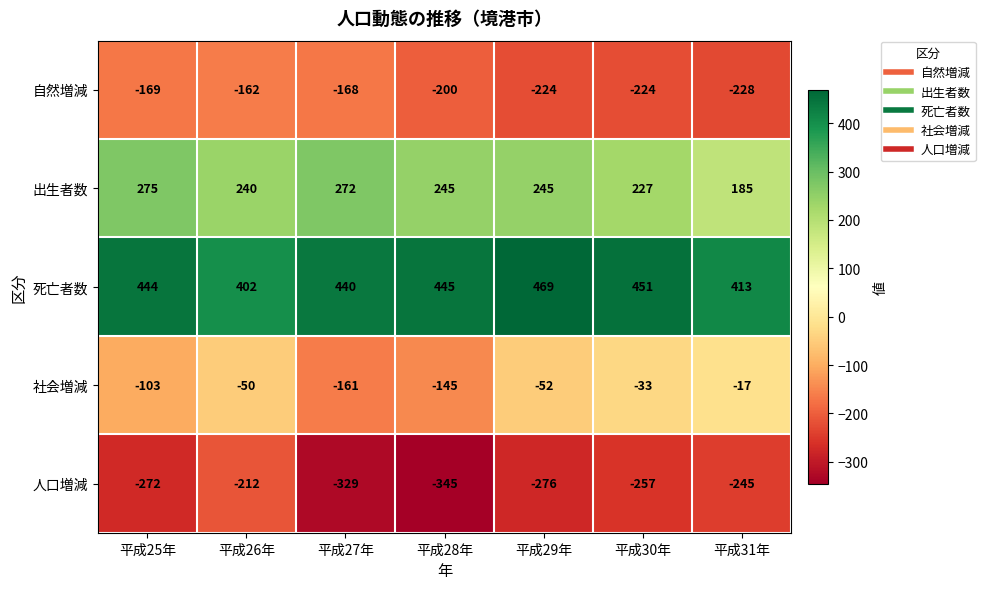

What is the approximate value of 社会増減 at 平成27年?

-161